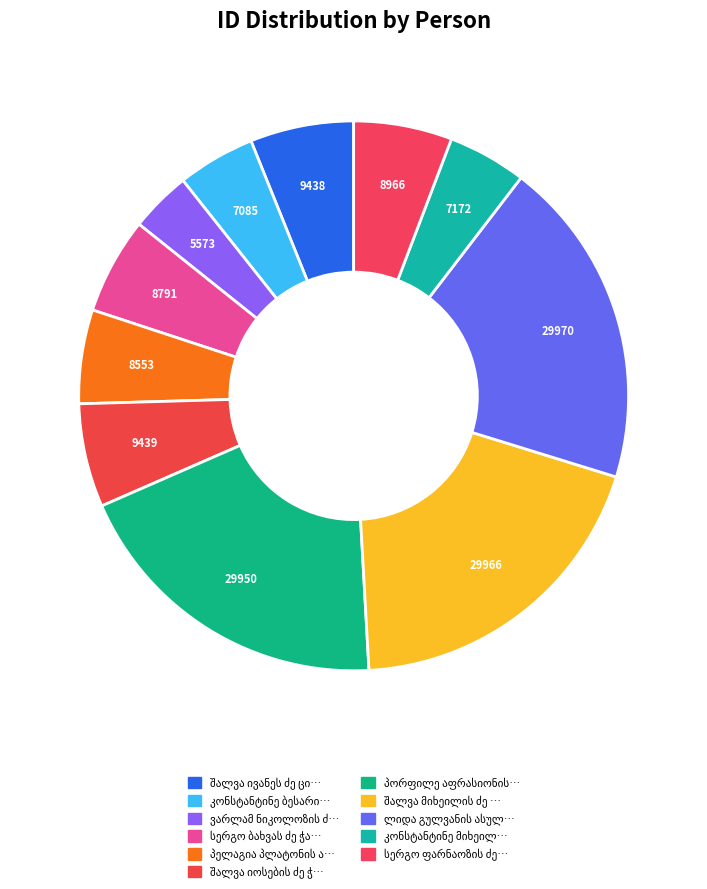

What percentage is the კონსტანტინე მიხეილის ძე ჭავჭანიძე slice, to the nearest percent?

5%